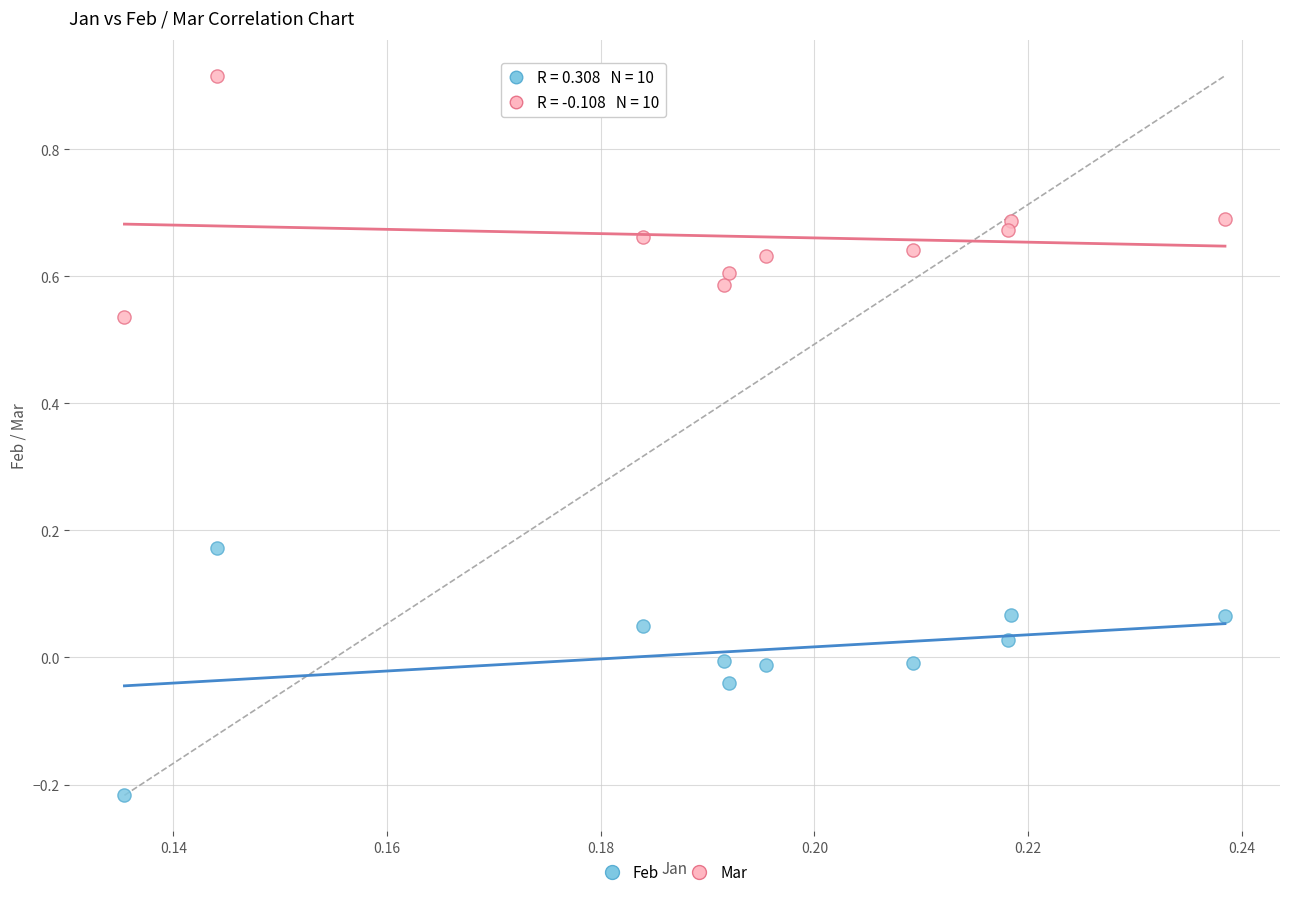

Which series has the widest spread of Y values?

Feb